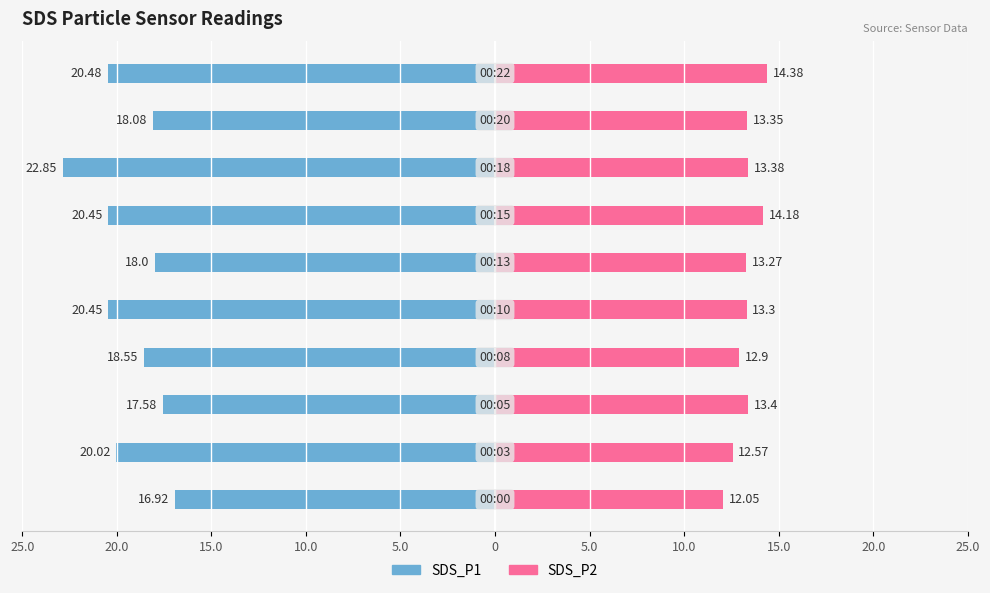

How many distinct data groups are displayed?

2